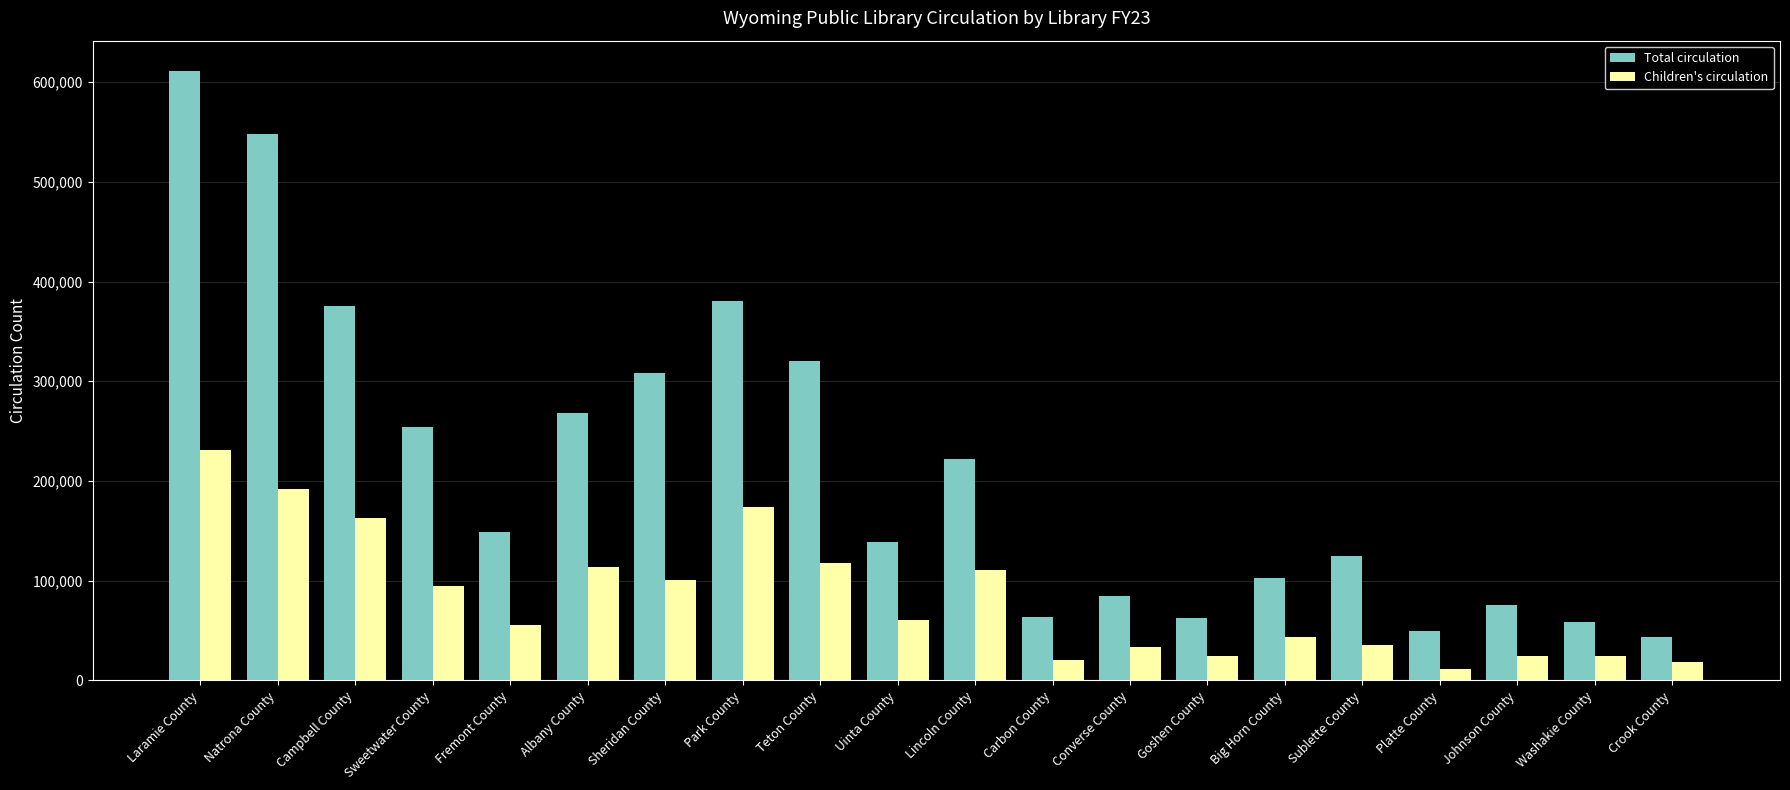

What is the total value across all series at Fremont County?

204116